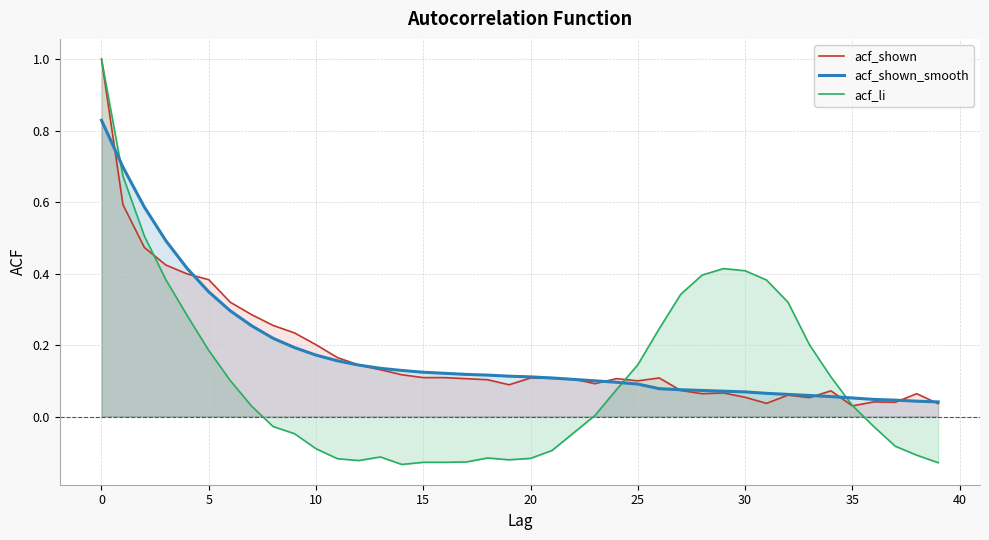

Rank the series at 13 from highest to lowest value.

acf_shown_smooth, acf_shown, acf_li